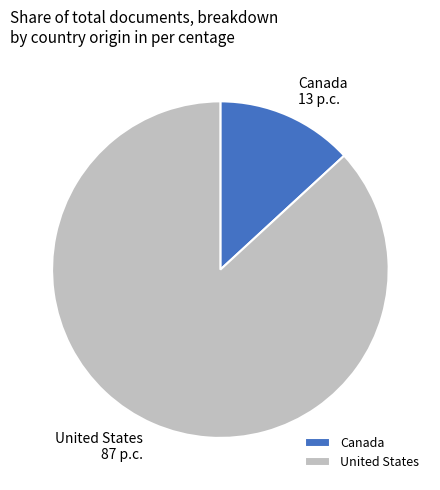

What is the largest slice in the pie chart?

United States